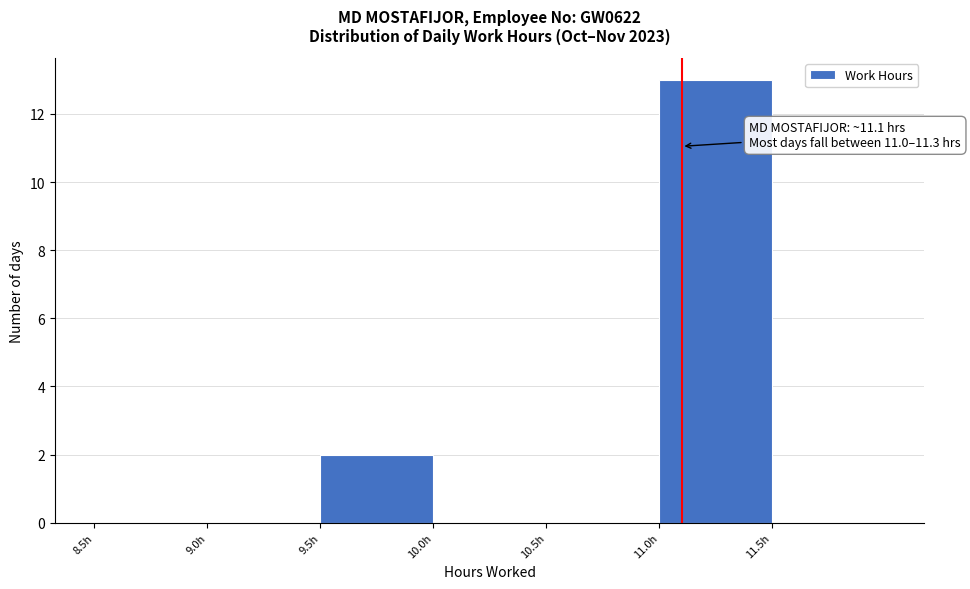

Over which range of the x-axis is the bar tallest?

11.0 to 11.5